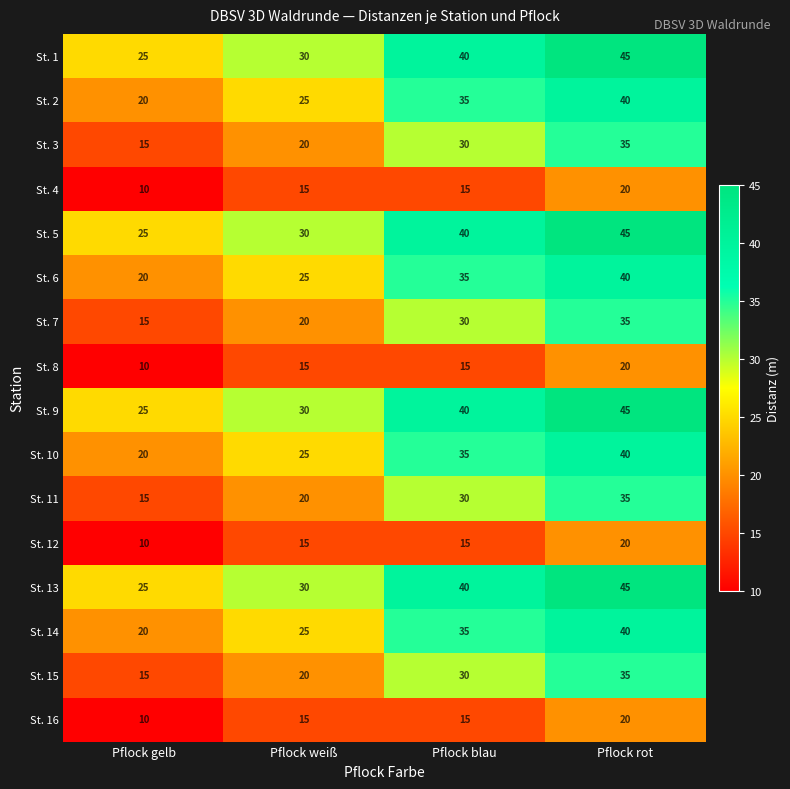

The St. 3 series shows 25 at Pflock gelb. True or false?

False